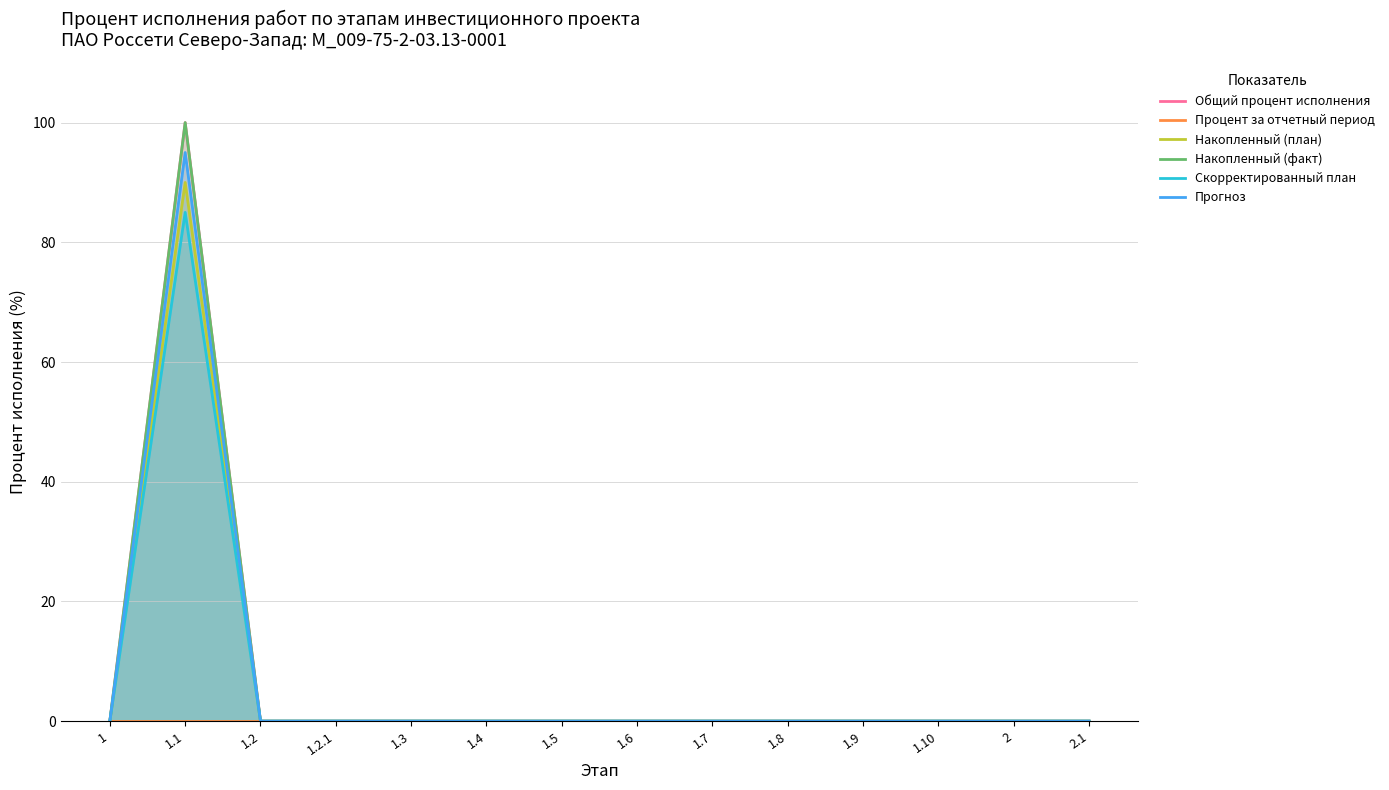

The value of Прогноз at 1.2 is 0. True or false?

True